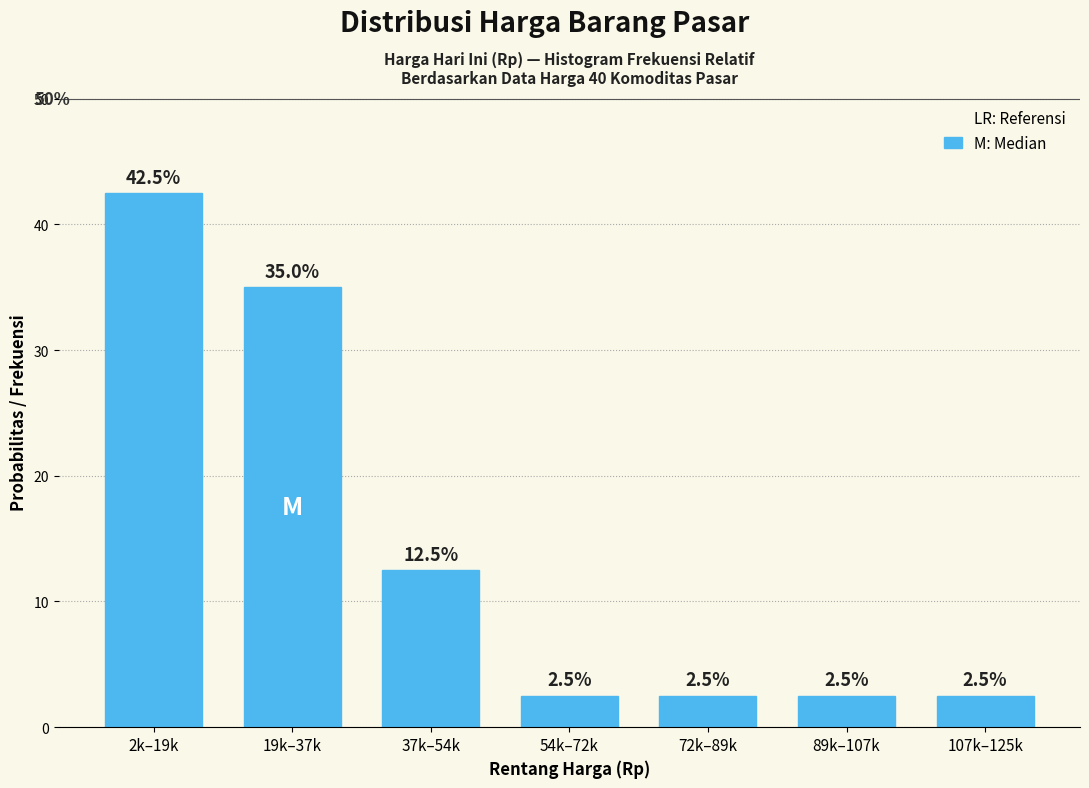

Reading left to right, list all the values displayed in this chart.

2k–19k=42.5	19k–37k=35.0	37k–54k=12.5	54k–72k=2.5	72k–89k=2.5	89k–107k=2.5	107k–125k=2.5